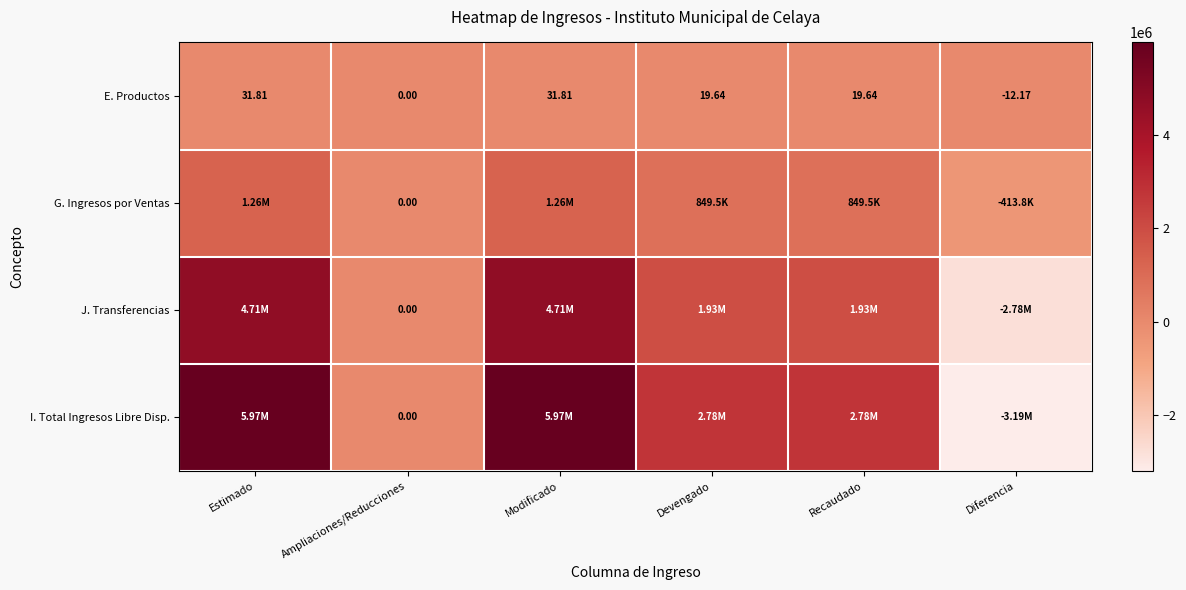

List the labels in order of I. Total Ingresos Libre Disp. value, smallest first.

Diferencia, Ampliaciones/Reducciones, Devengado, Recaudado, Estimado, Modificado